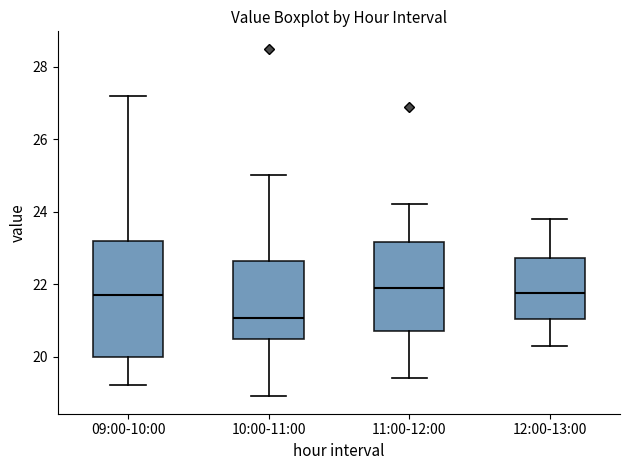

Where does the upper whisker of the box for 09:00-10:00 end on the y-axis? The values are not printed on the chart, so give them approximately, as read against the axis.

27.2